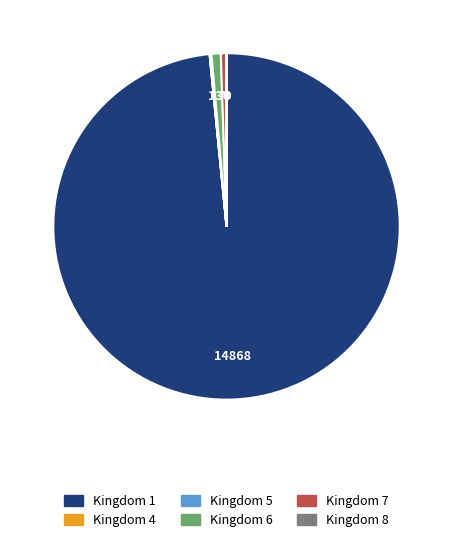

Is there any slice that represents more than half of the pie?

Yes